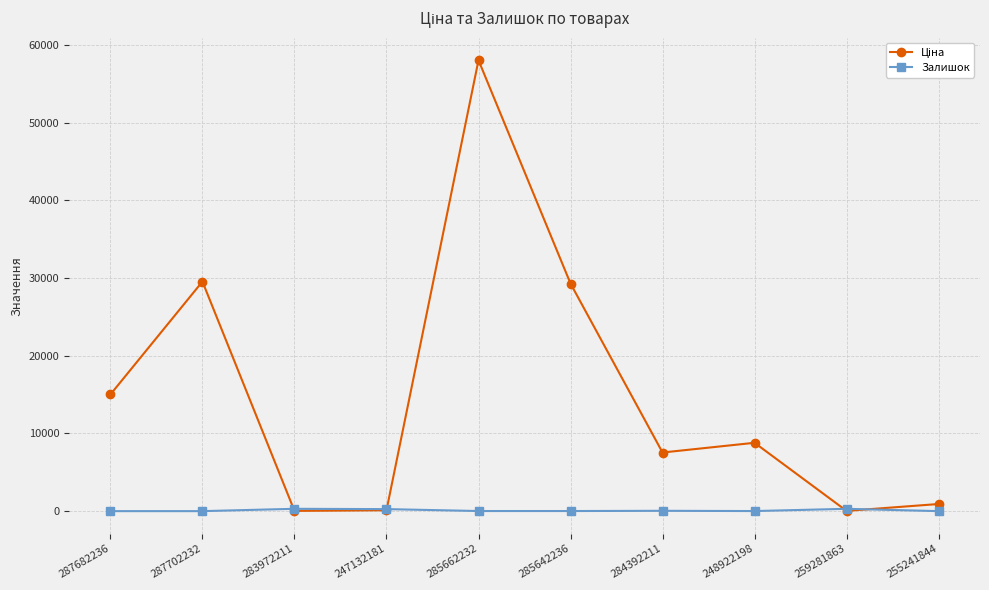

What is the greatest value displayed?

58037.0